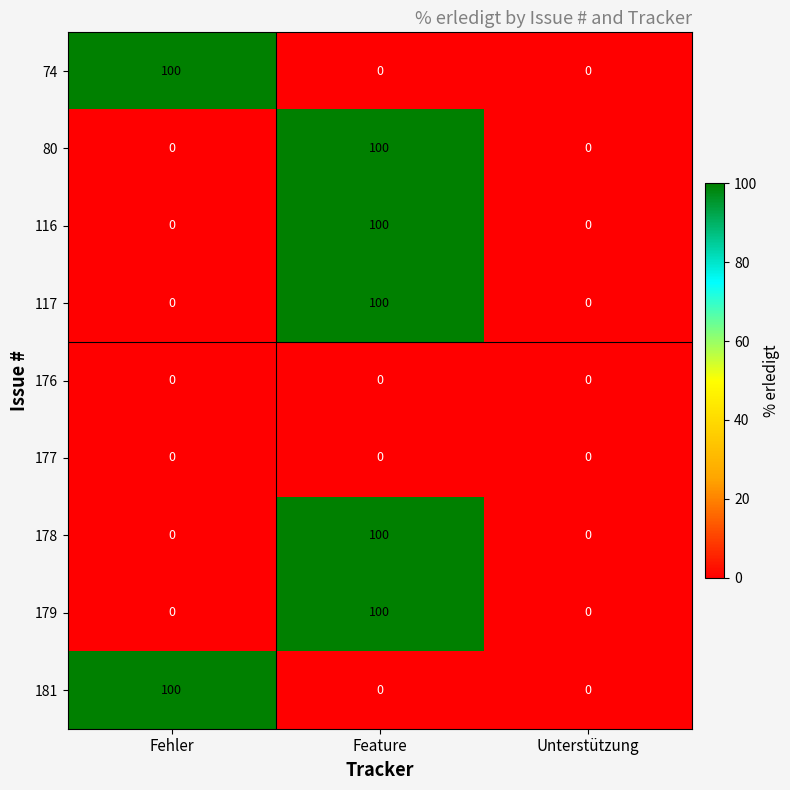

True or false: 178 has a value of -59 at Fehler.

False